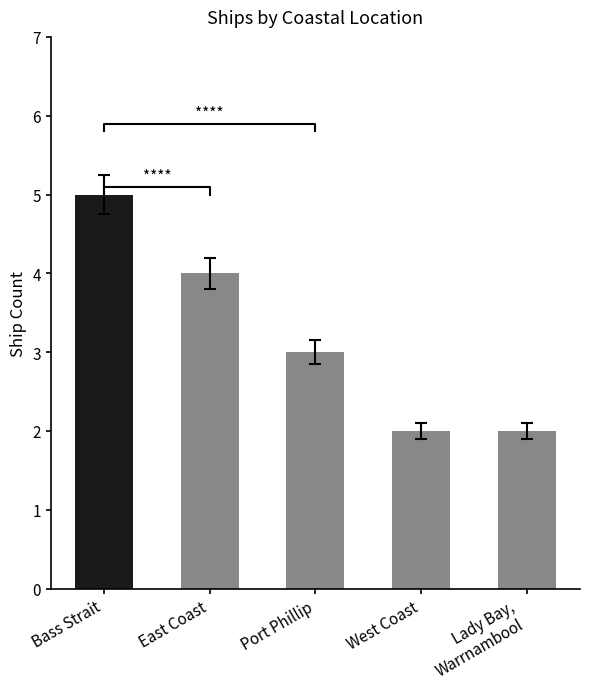

True or false: the data shows 4 at East Coast.

True